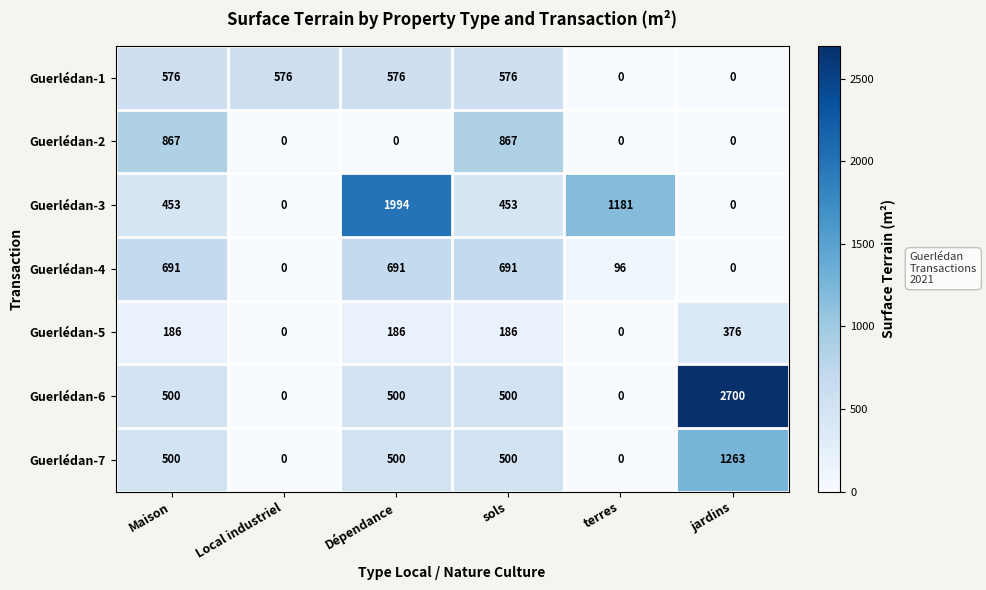

List the series in order of their peak value, lowest first.

Guerlédan-5, Guerlédan-1, Guerlédan-4, Guerlédan-2, Guerlédan-7, Guerlédan-3, Guerlédan-6